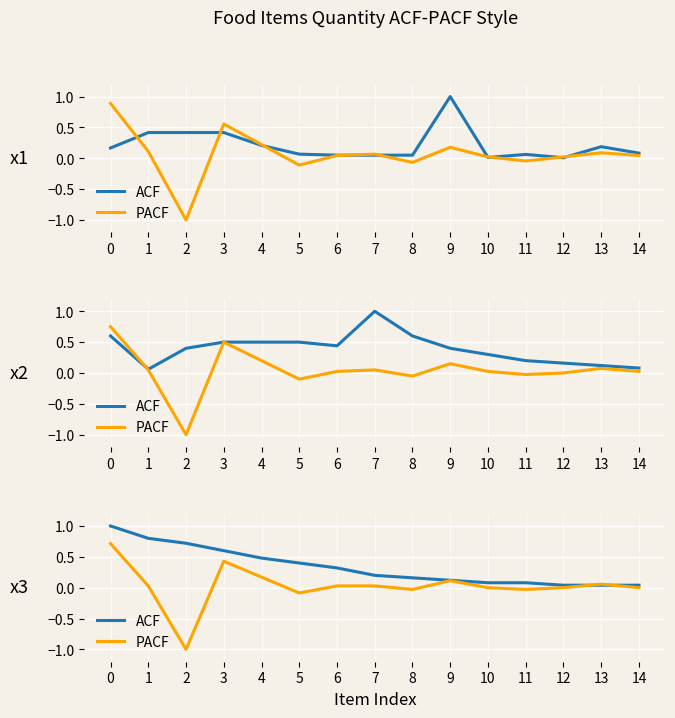

What are all the series names shown in the legend?

ACF, PACF